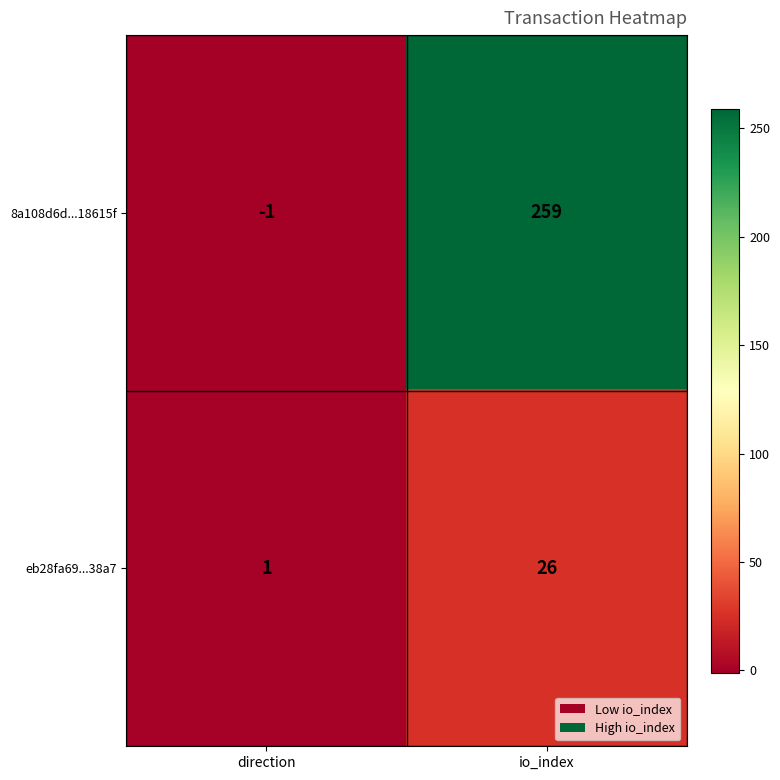

What is the sum of all eb28fa69...38a7 values?

27